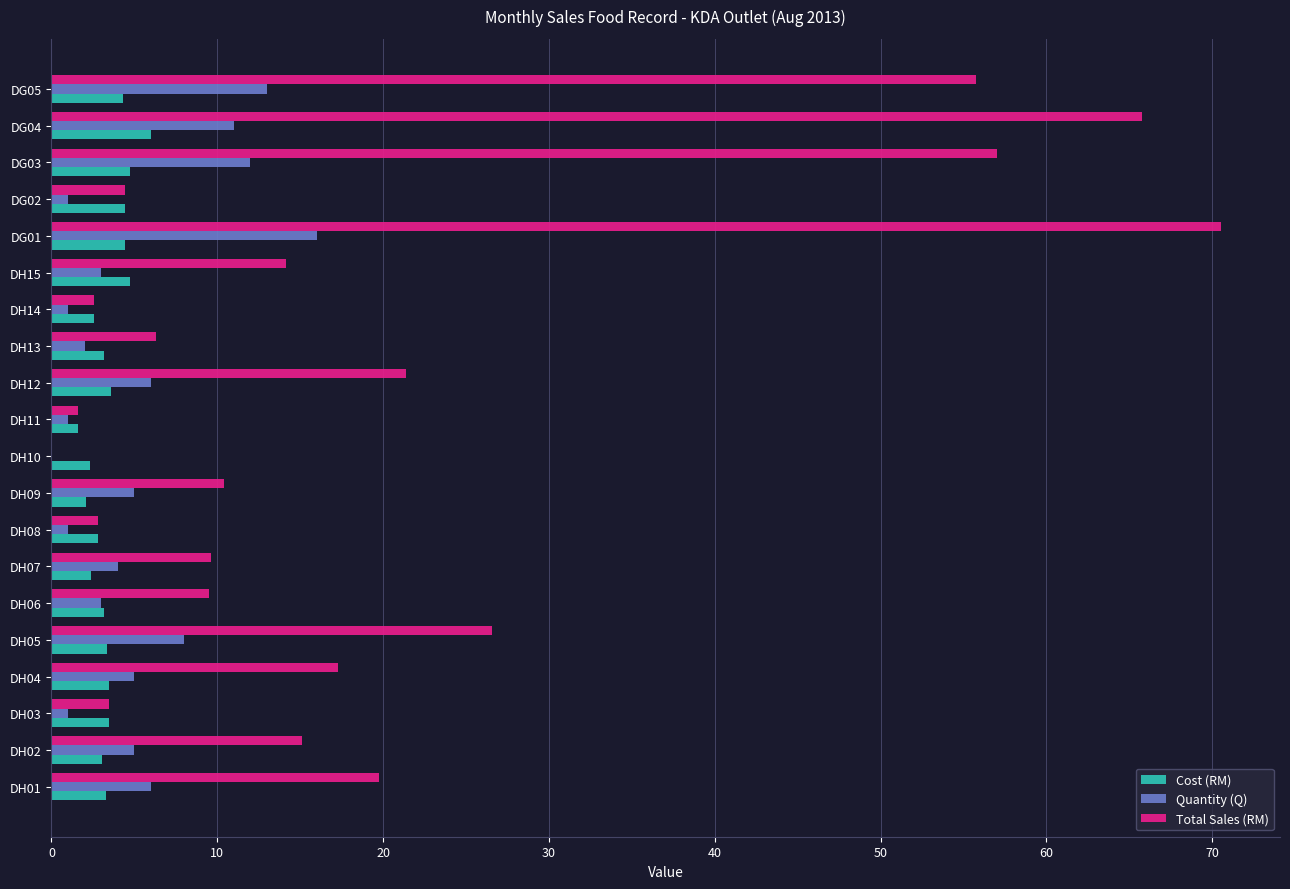

Is the value of Total Sales (RM) at DH14 greater than the value of Quantity (Q) at DH03?

Yes